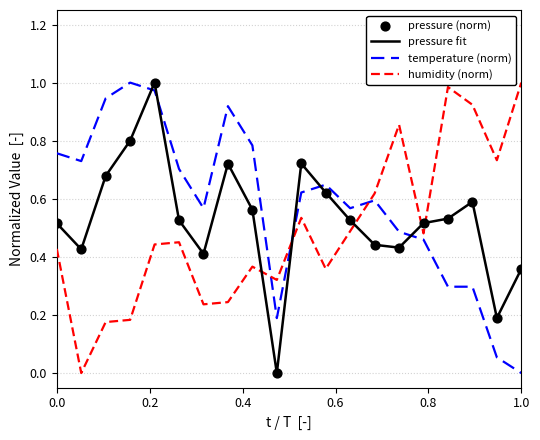

Which series has the largest total across all categories?

temperature (norm)